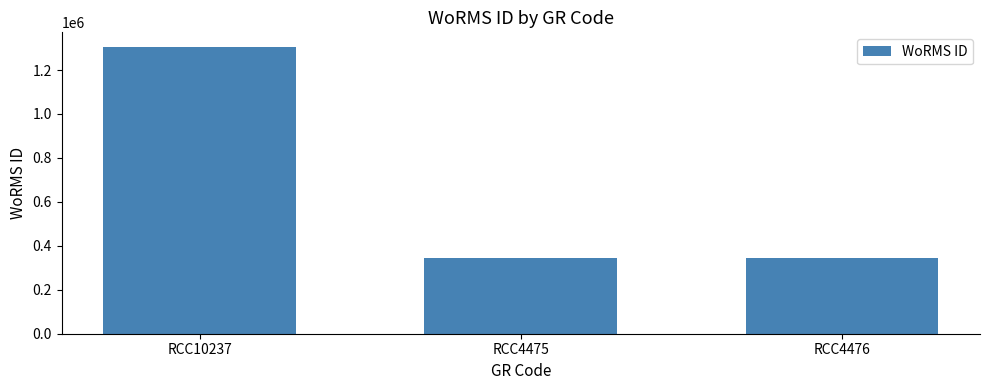

What is the change in value from RCC10237 to RCC4475?

-960724